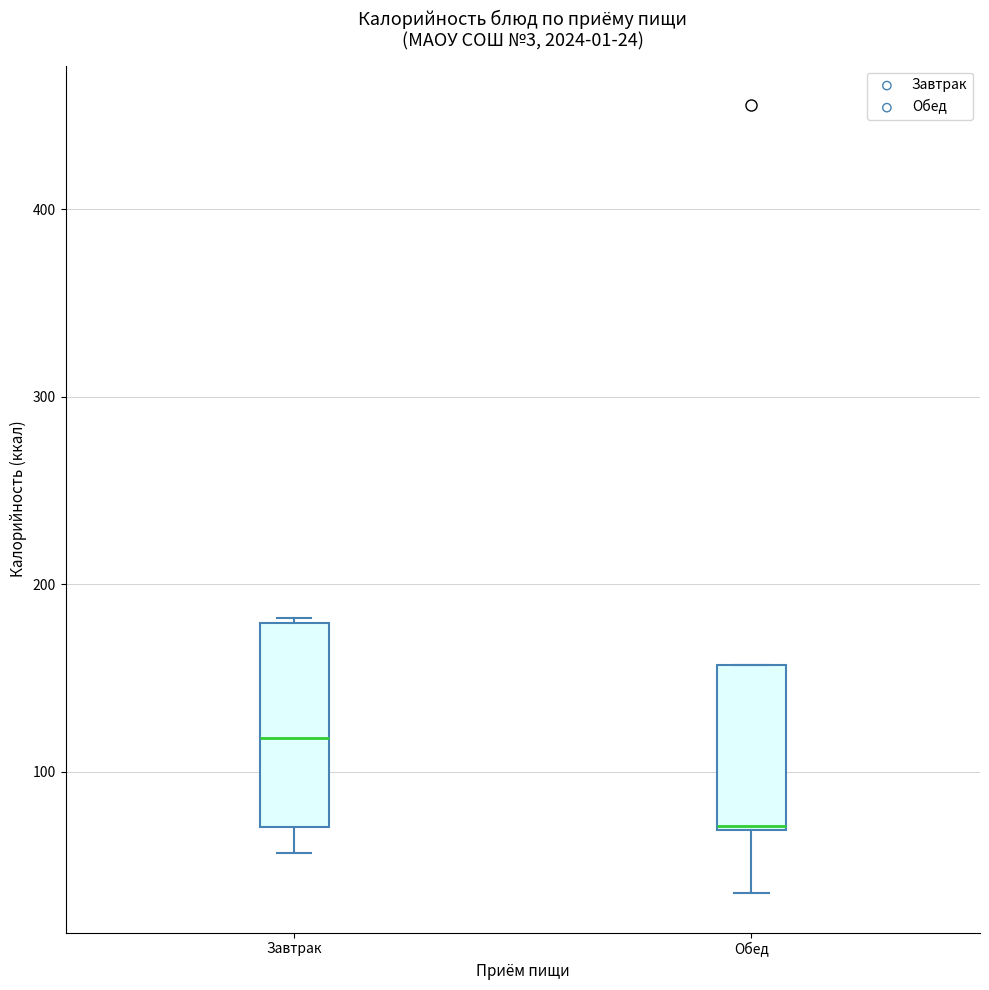

Which box has the lowest median line?

Обед